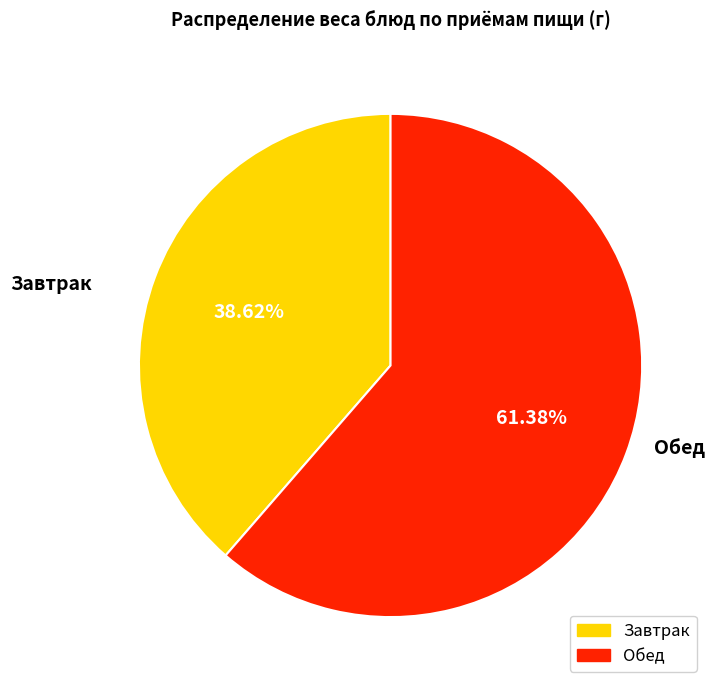

How many segments does this pie chart have?

2